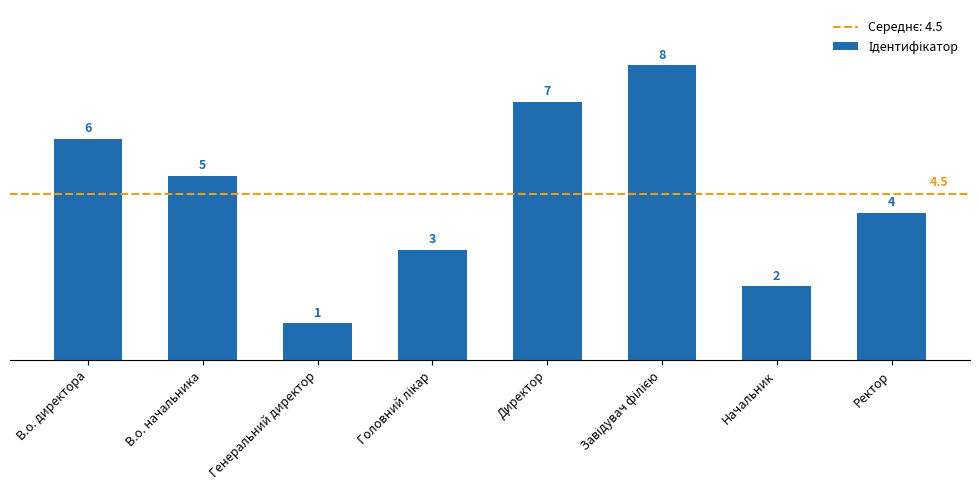

At which label does the data first exceed 5?

В.о. директора